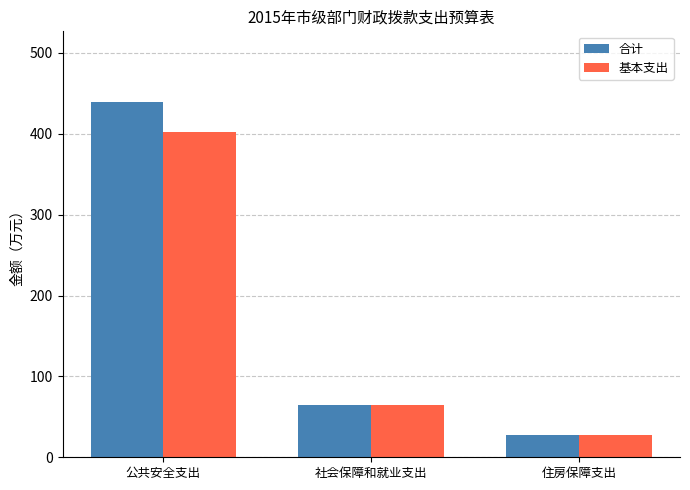

Where does the 基本支出 series first go above 64?

公共安全支出